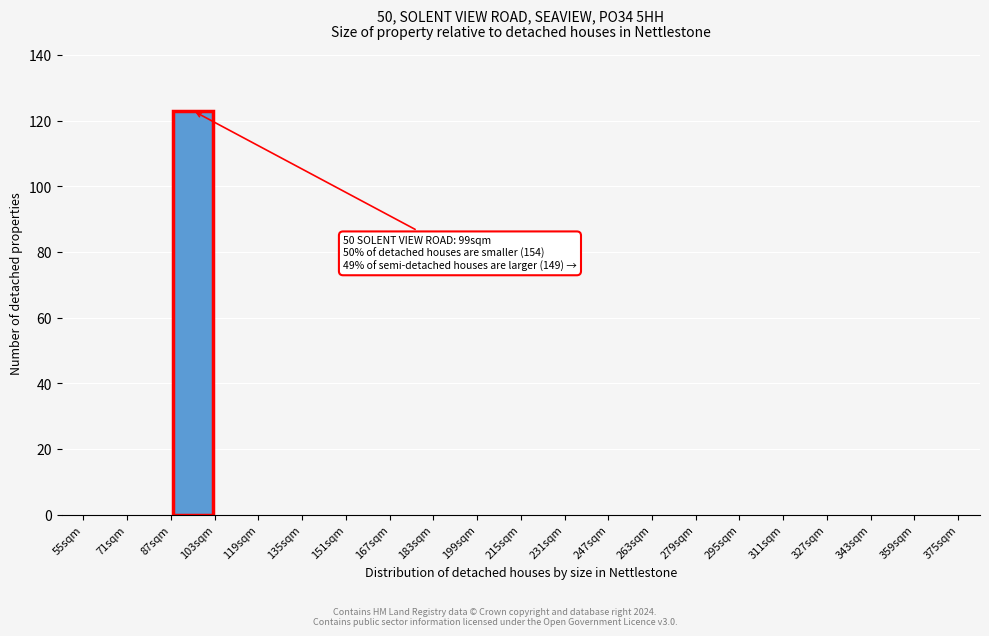

Which range on the x-axis has the tallest bar?

87 to 103